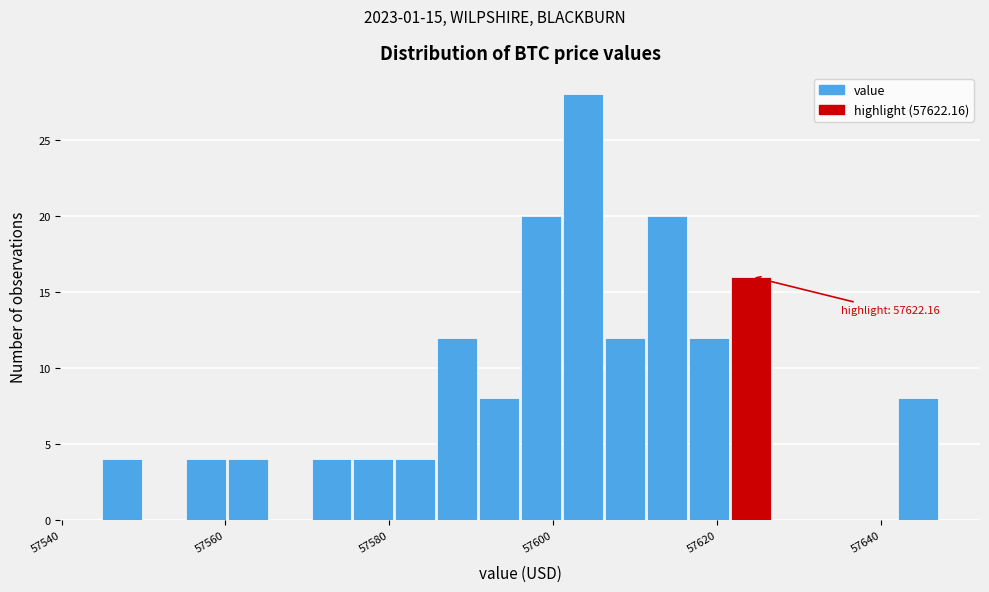

Read against the x-axis, roughly where is the centre of the tallest bar?

57604